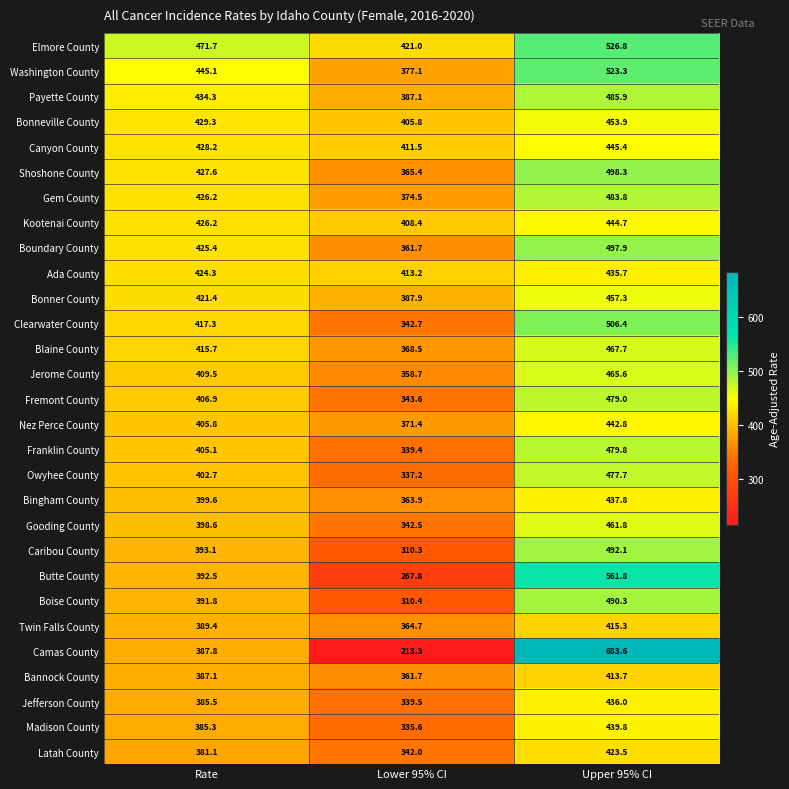

At which category does the chart reach its minimum across all series?

Lower 95% CI